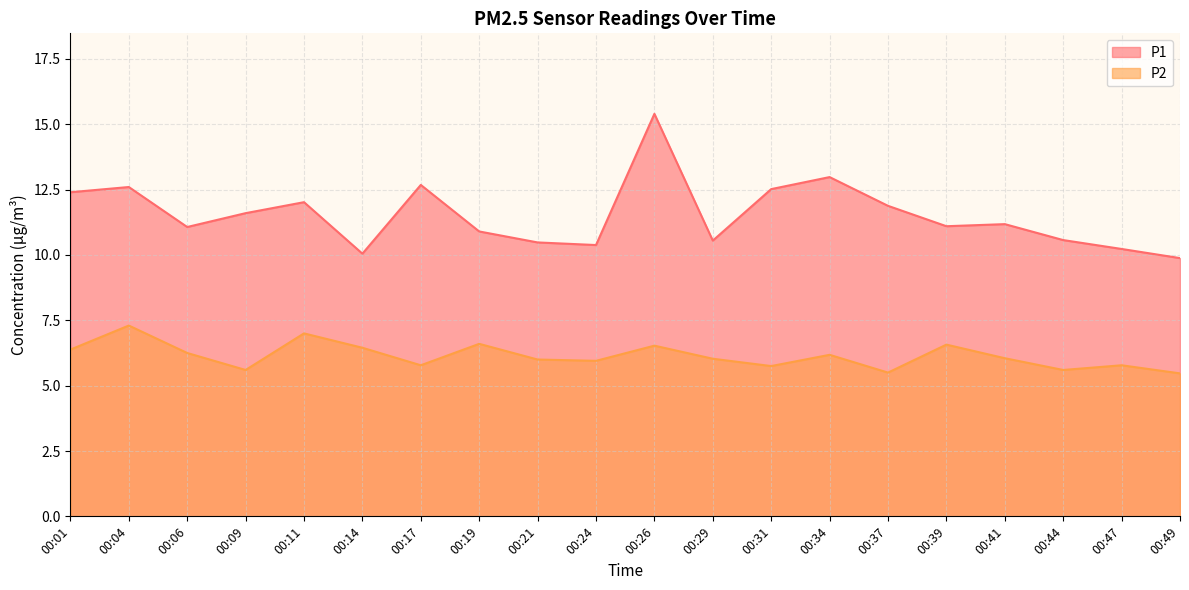

What are all the series names shown in the legend?

P1, P2